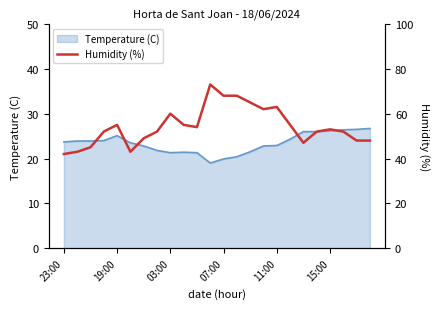

How many categories are shown in the chart?

24